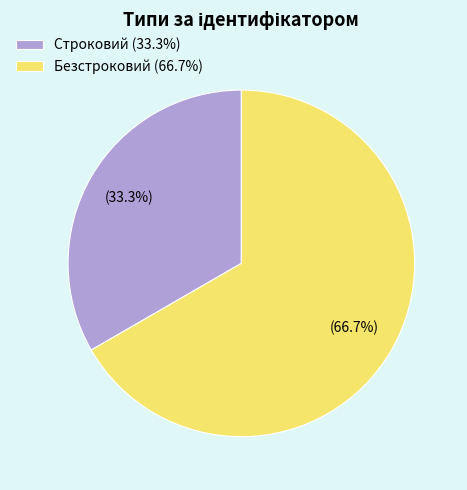

To the nearest percent, what is the difference between the largest and smallest slice percentages?

33%